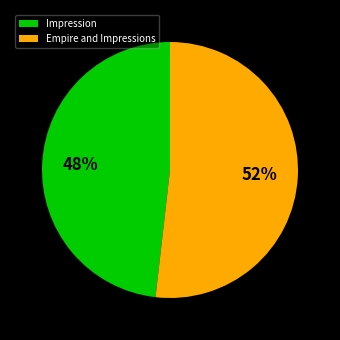

Which slice is the largest?

Empire and Impressions